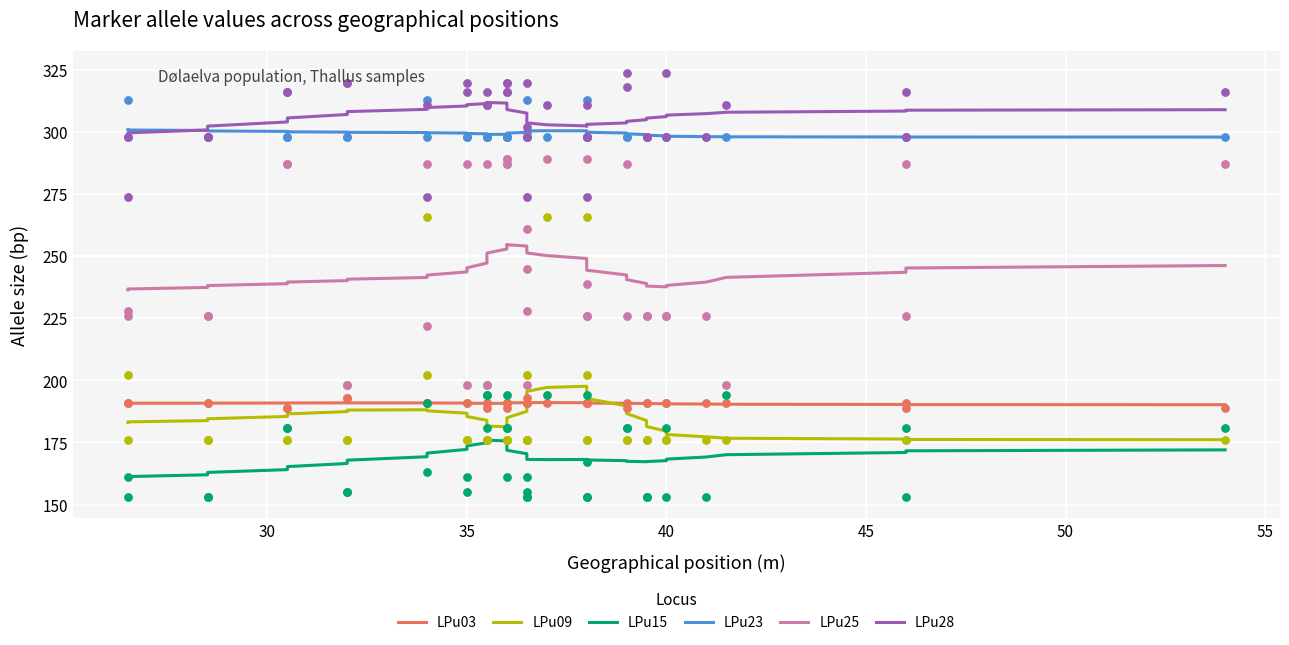

Which series contains the lowest Y value?

LPu15